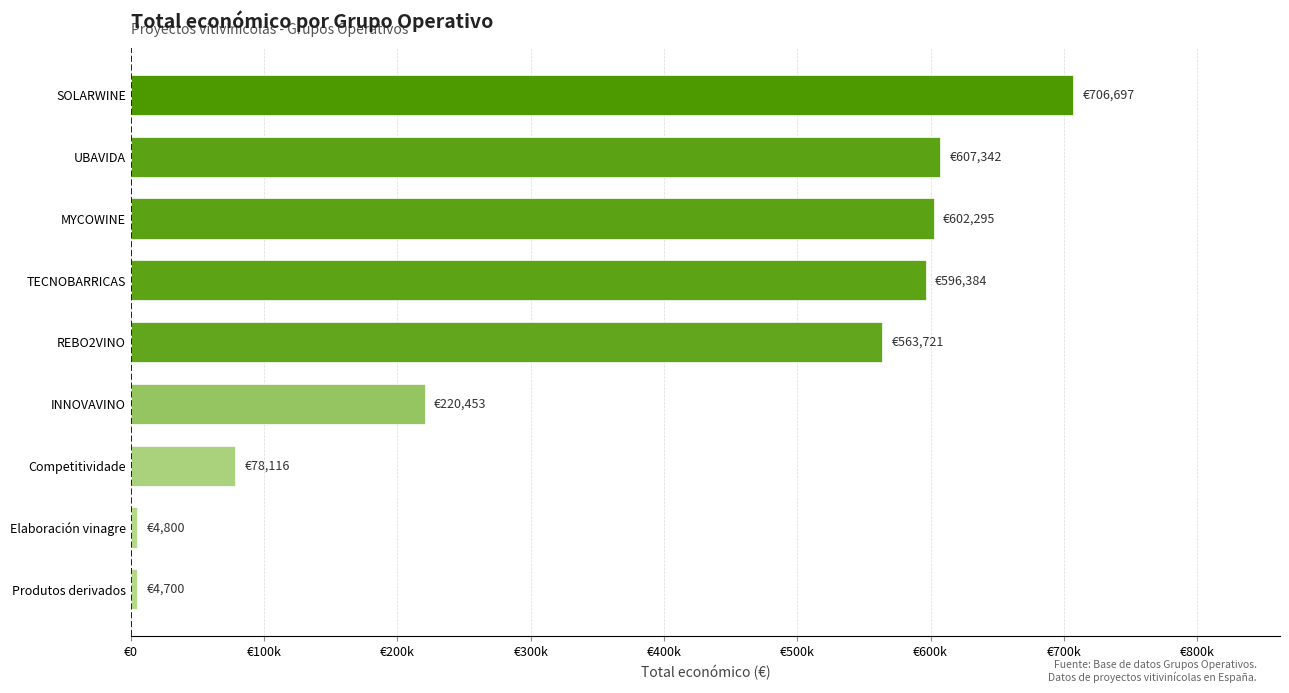

Between Competitividade and TECNOBARRICAS, which is larger?

TECNOBARRICAS